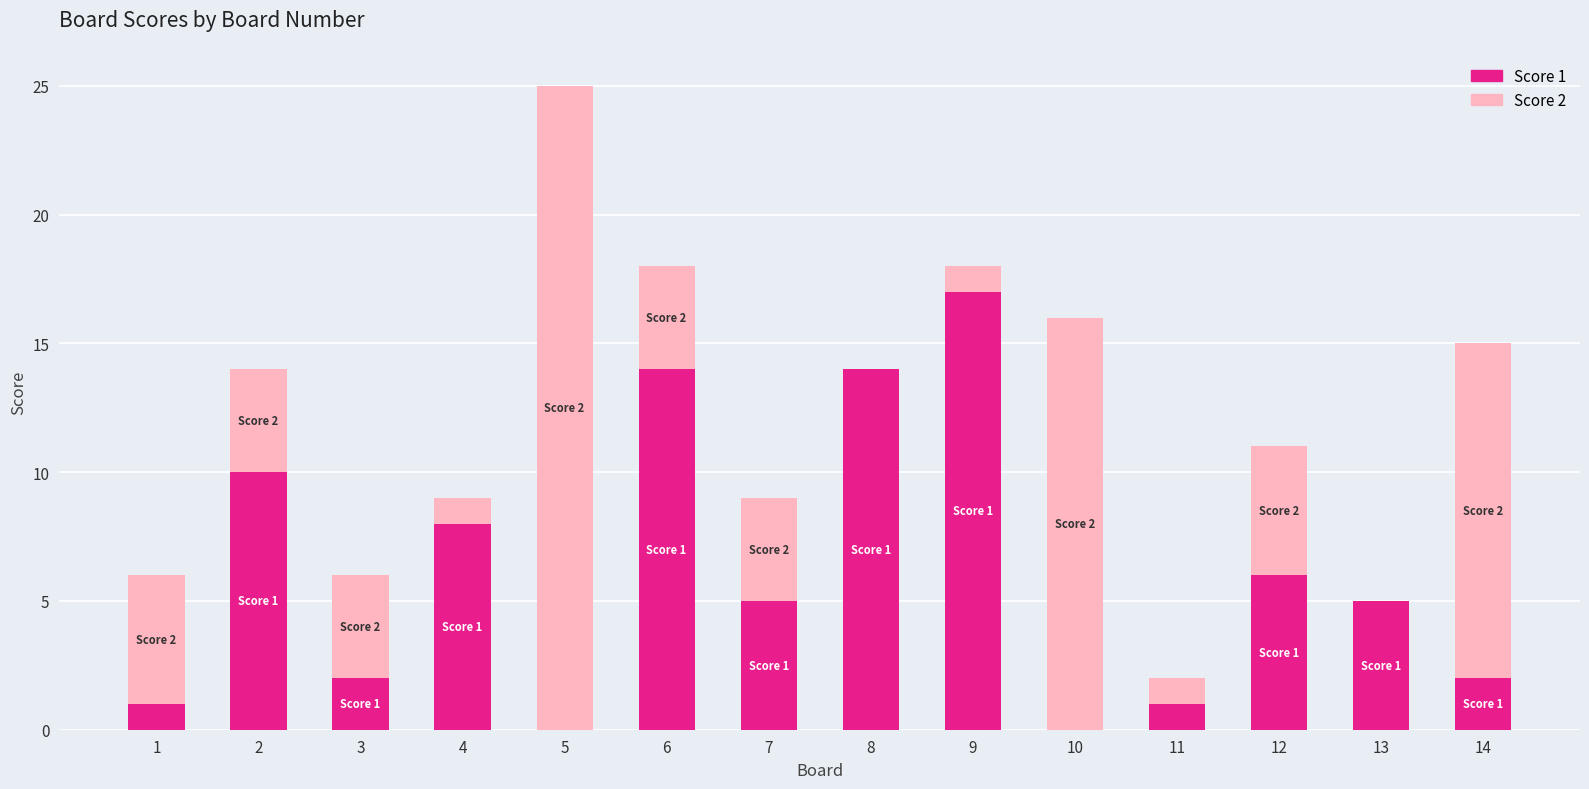

Is it true that Score 1 equals 5 at 13?

True